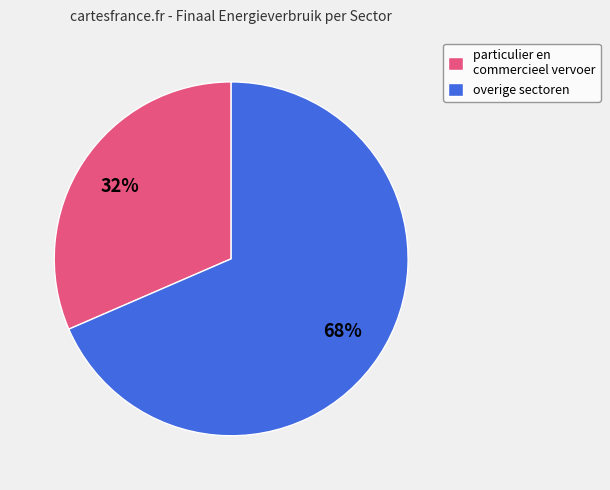

Which slice is the smallest?

particulier en commercieel vervoer